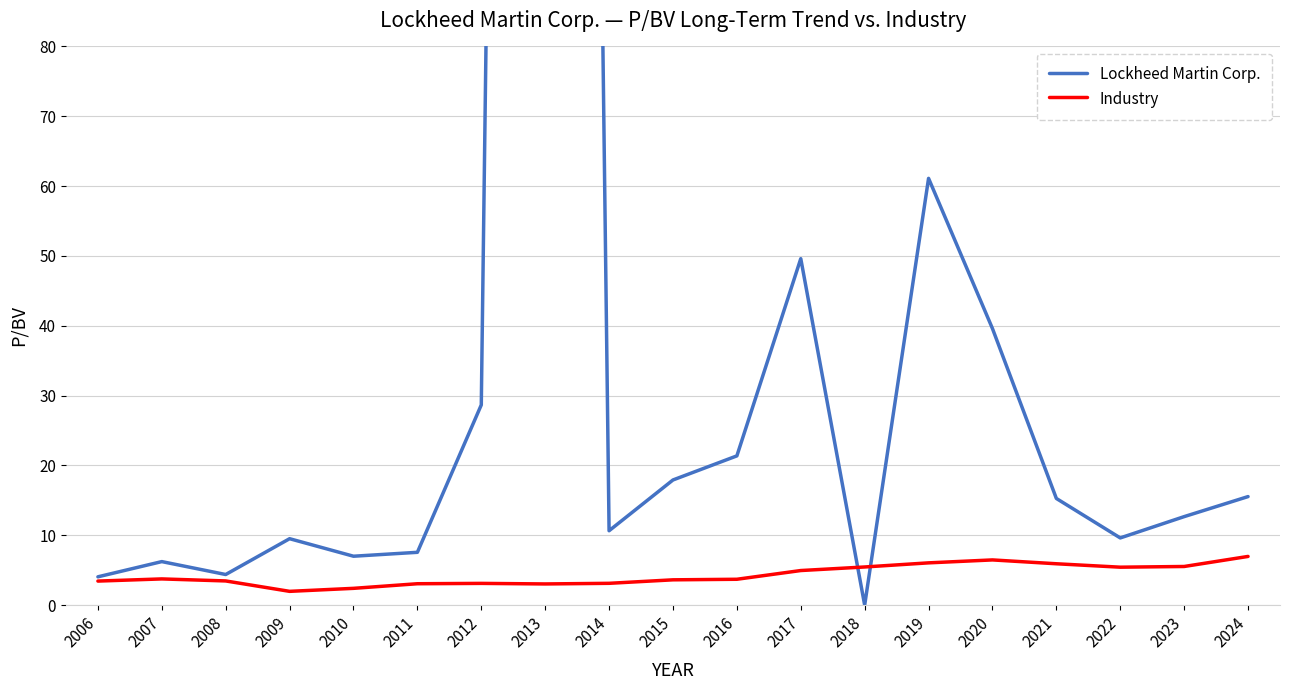

Is the value of Lockheed Martin Corp. at 2021 greater than the value of Industry at 2006?

Yes